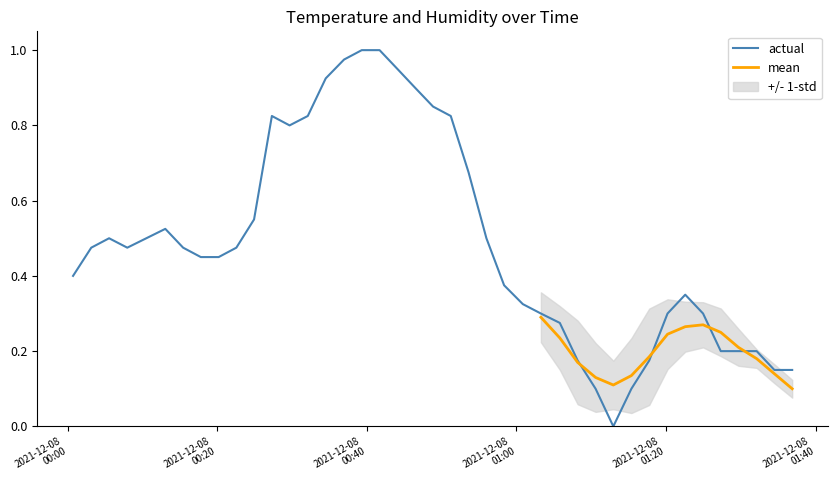

What is the value of the 31st point from the left?

0.1